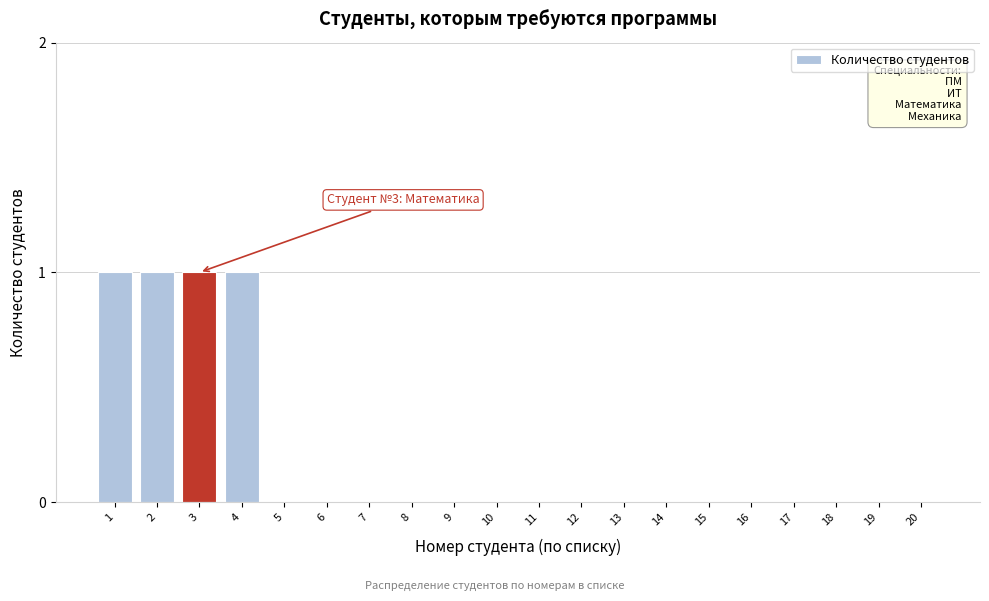

Reading left to right, extract all data points from this chart.

1=1	2=1	3=1	4=1	5=0	6=0	7=0	8=0	9=0	10=0	11=0	12=0	13=0	14=0	15=0	16=0	17=0	18=0	19=0	20=0